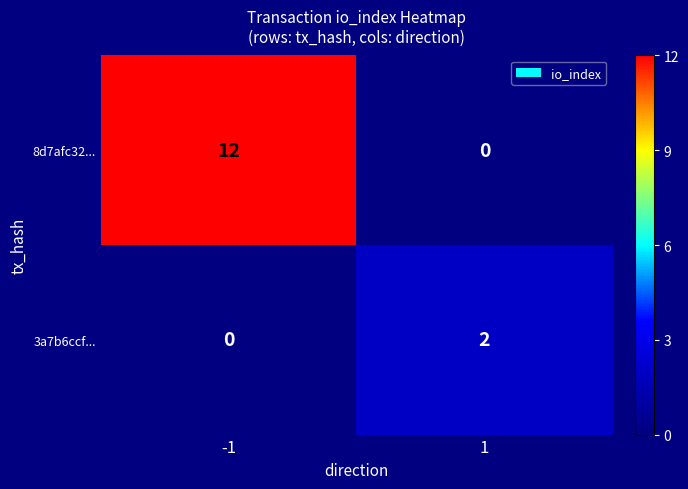

Rank the series at 1 from lowest to highest value.

8d7afc32..., 3a7b6ccf...